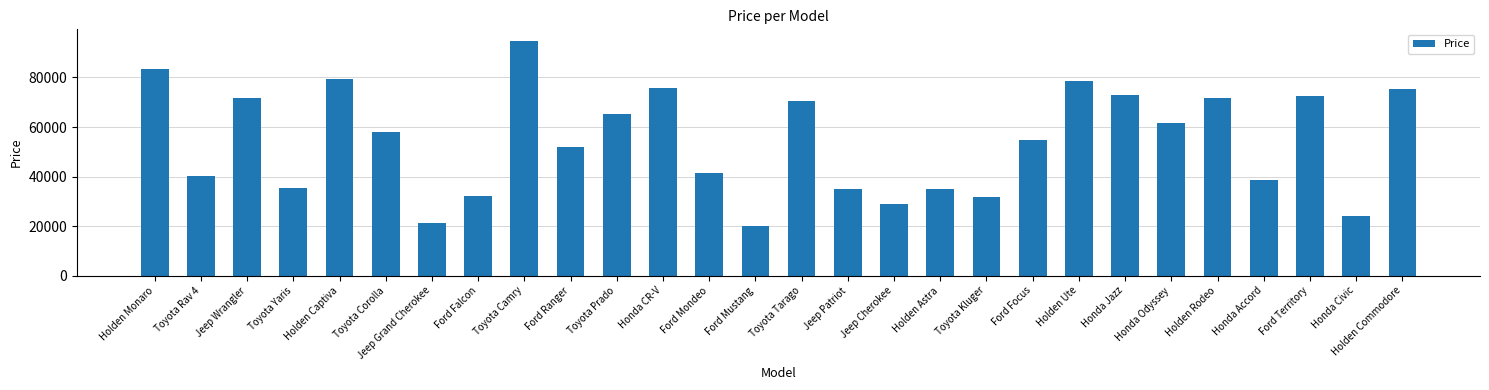

What is the maximum value shown in the chart?

94684